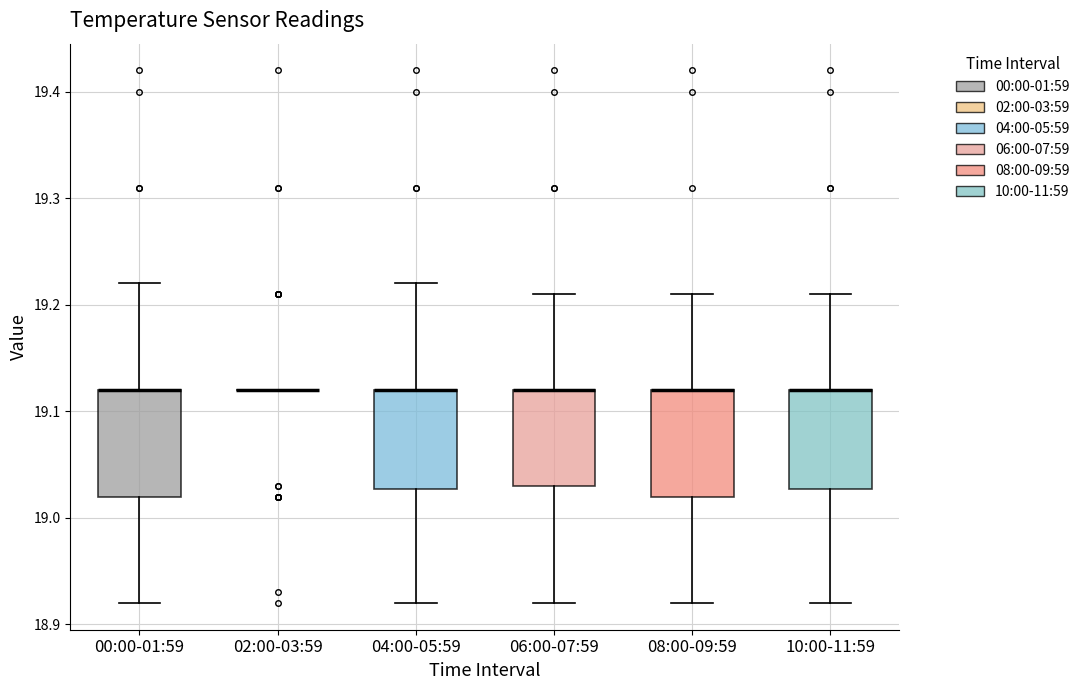

Reading left to right, transcribe this box plot: for each box, give where its median line is, the range the box spans, and where its two whiskers end, as read against the y-axis. The values are not printed on the chart, so give them approximately, as read against the axis.

00:00-01:59: median 19.12 (drawn on the box's upper edge), box 19.02 to 19.12, whiskers 18.92 to 19.22
02:00-03:59: box collapsed to a line at 19.12, whiskers 19.12 to 19.12
04:00-05:59: median 19.12 (drawn on the box's upper edge), box 19.03 to 19.12, whiskers 18.92 to 19.22
06:00-07:59: median 19.12 (drawn on the box's upper edge), box 19.03 to 19.12, whiskers 18.92 to 19.21
08:00-09:59: median 19.12 (drawn on the box's upper edge), box 19.02 to 19.12, whiskers 18.92 to 19.21
10:00-11:59: median 19.12 (drawn on the box's upper edge), box 19.03 to 19.12, whiskers 18.92 to 19.21